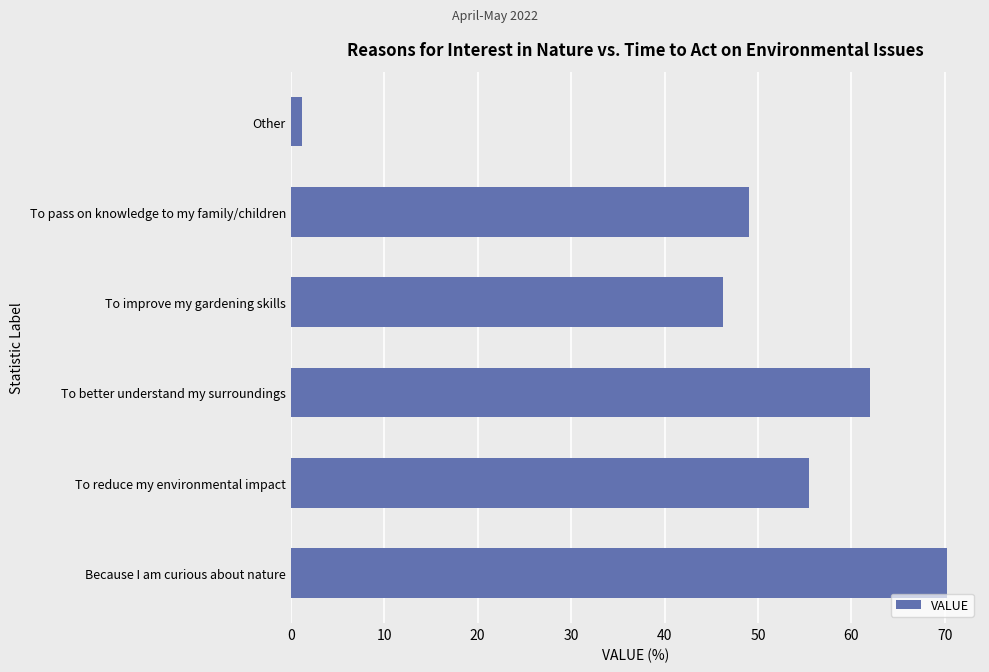

True or false: the data shows 49.0 at To pass on knowledge to my family/children.

True